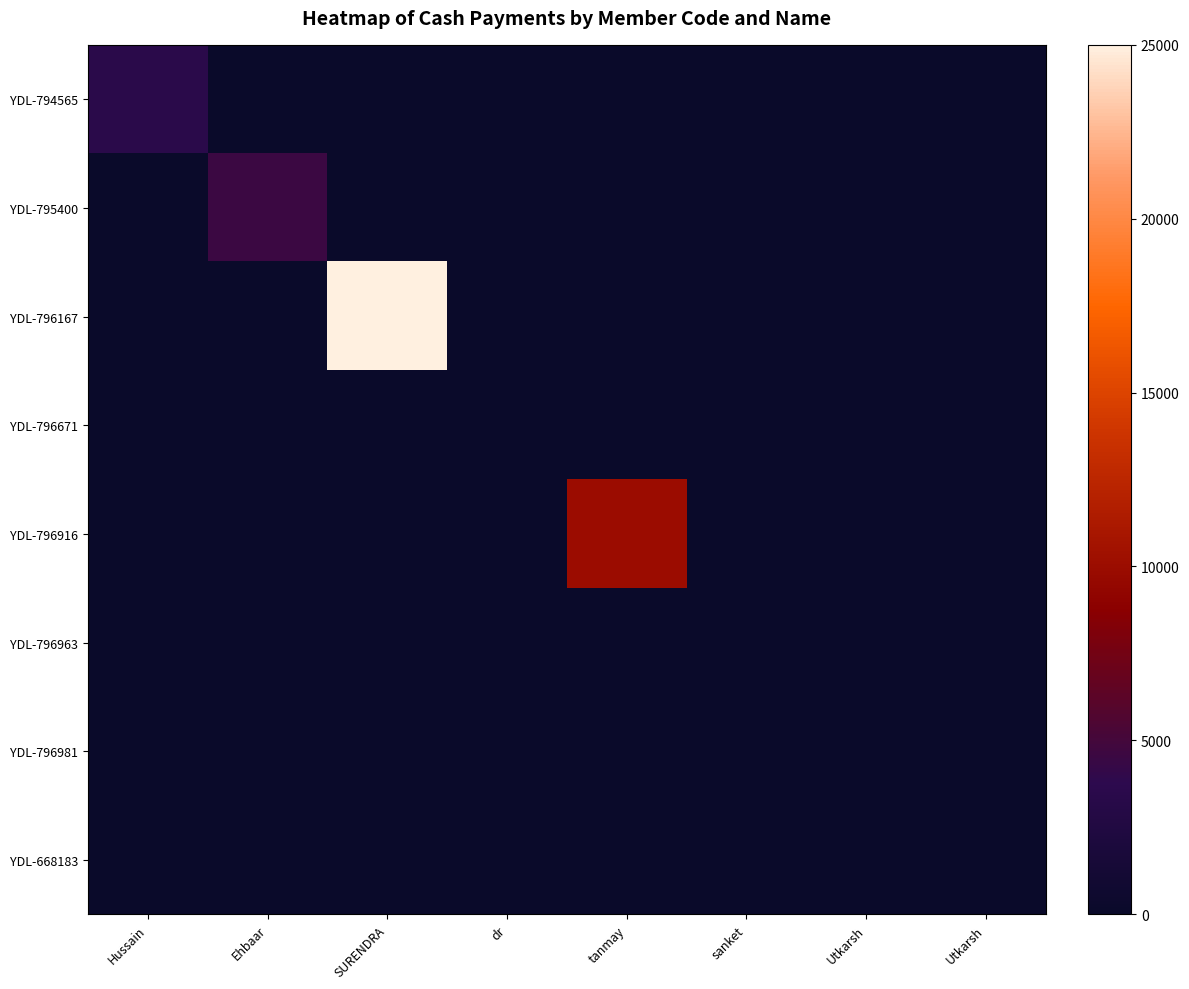

Which category has the lowest value across all series?

Ehbaar